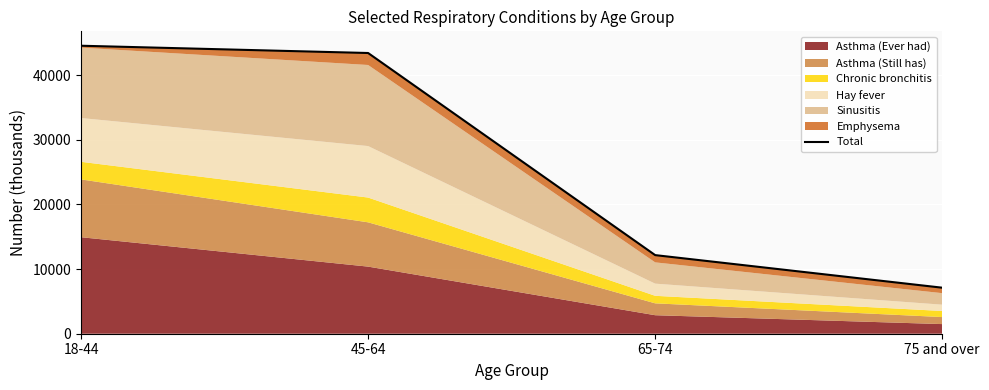

Is it true that the value at 18-44 is 44548?

True